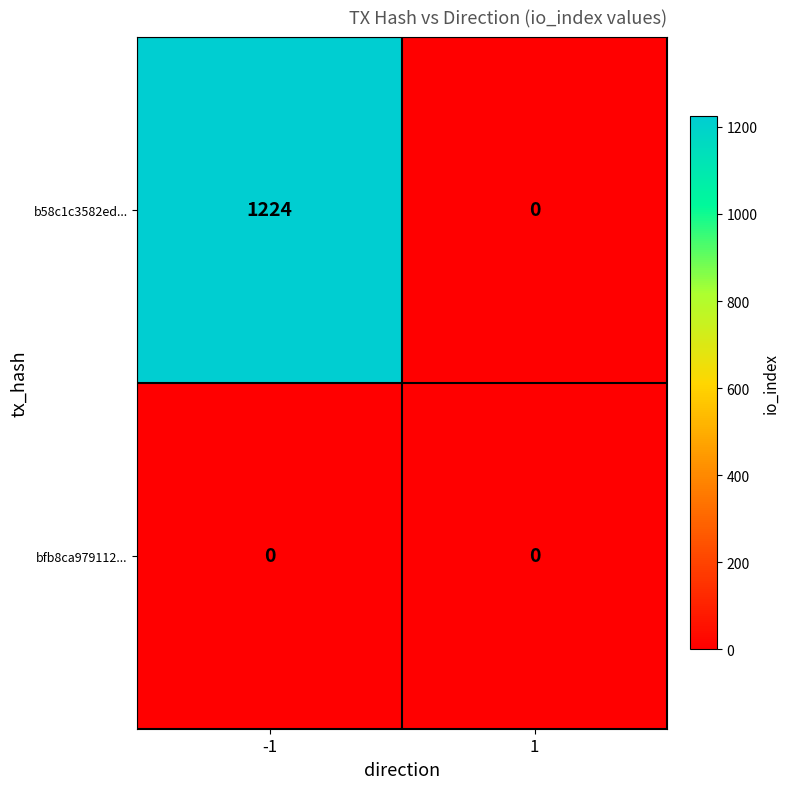

Is the value of bfb8ca979112... at -1 greater than the value of b58c1c3582ed... at -1?

No